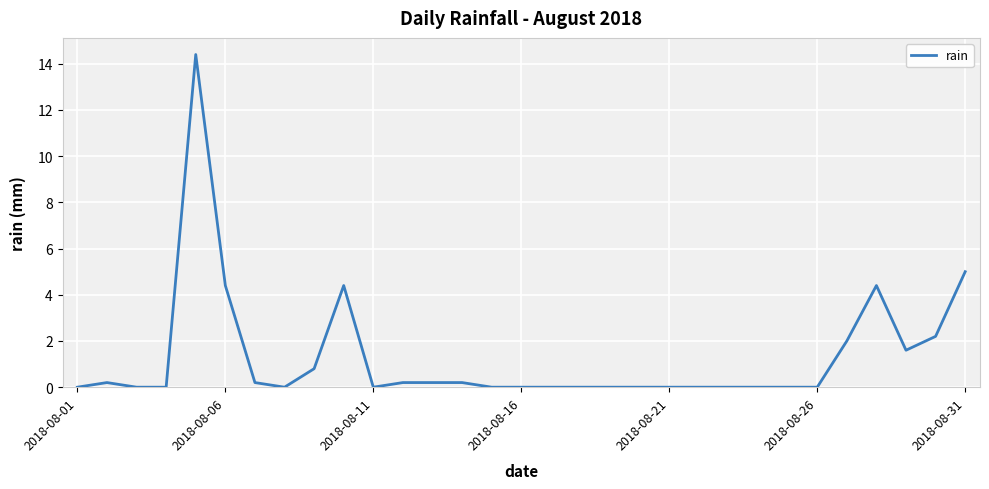

What is the difference between the maximum and minimum values?

14.4